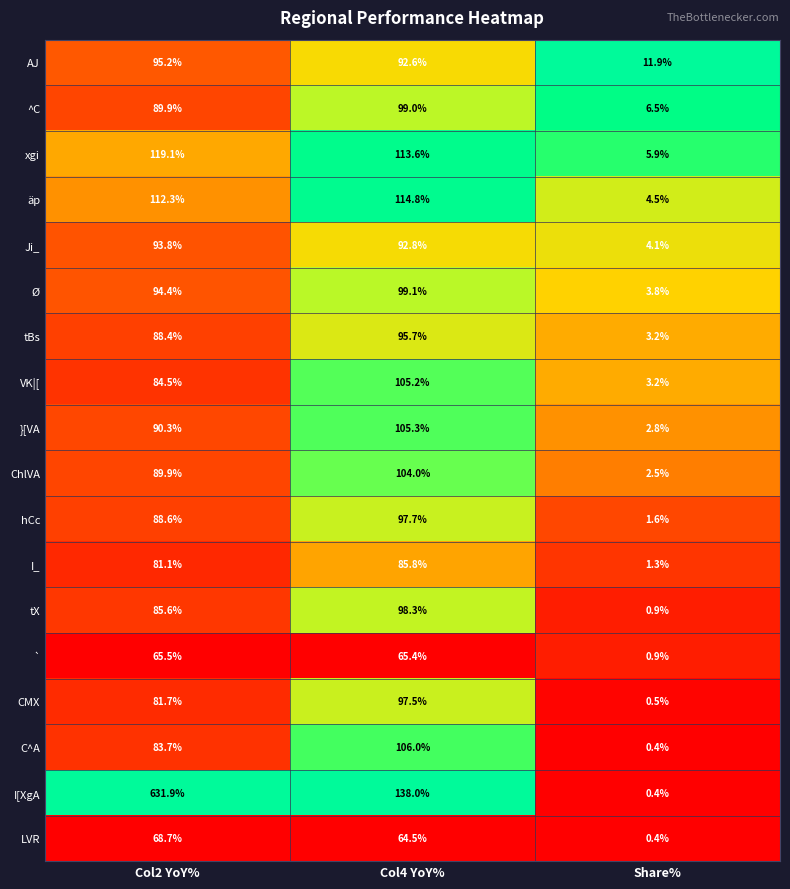

Count the number of data series in this chart.

18